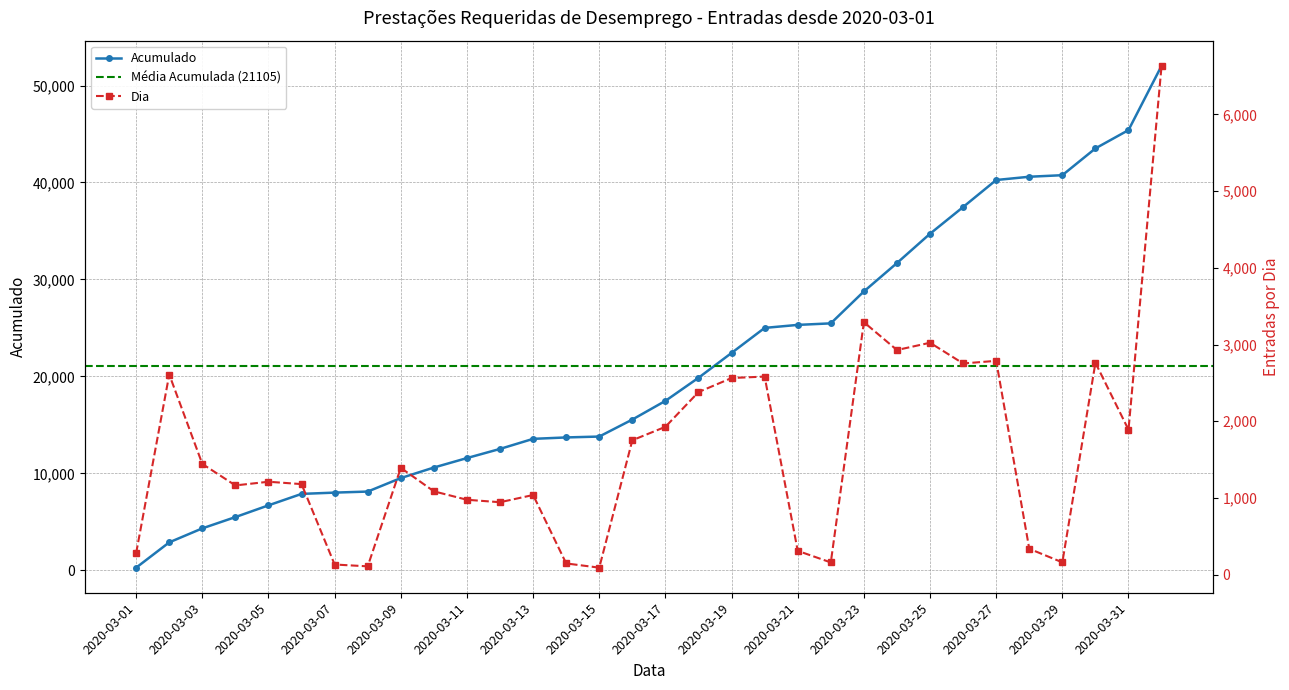

True or false: Acumulado has a value of 7888 at 2020-03-06.

True